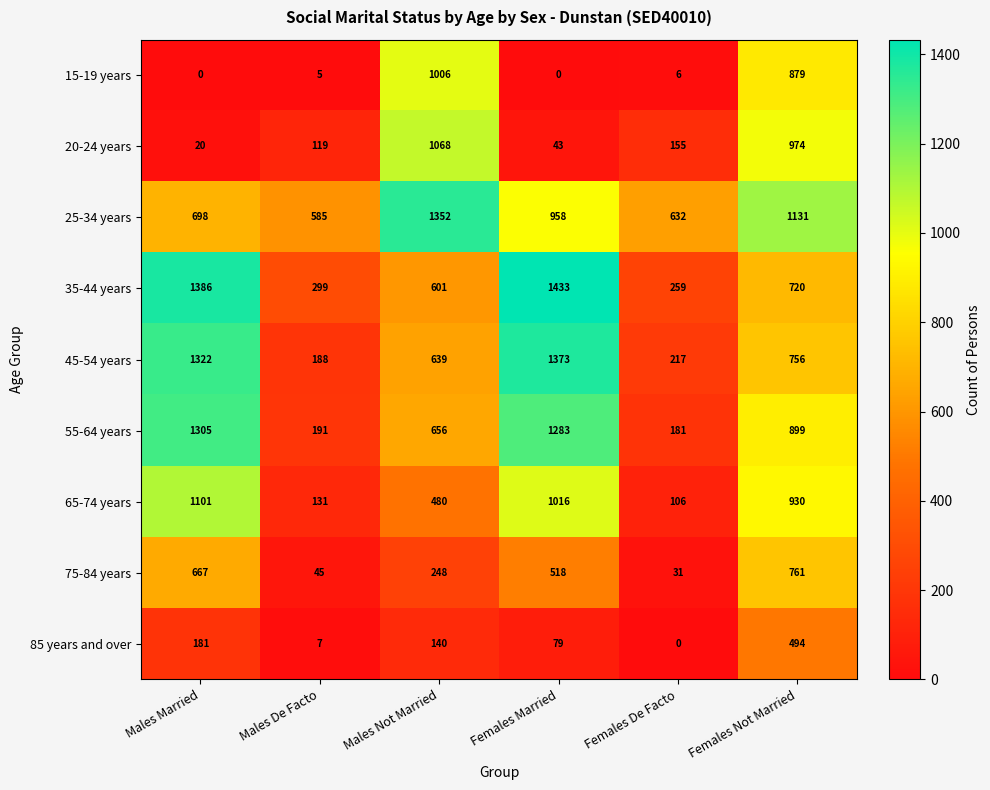

The value of 15-19 years at Males De Facto is 5. True or false?

True